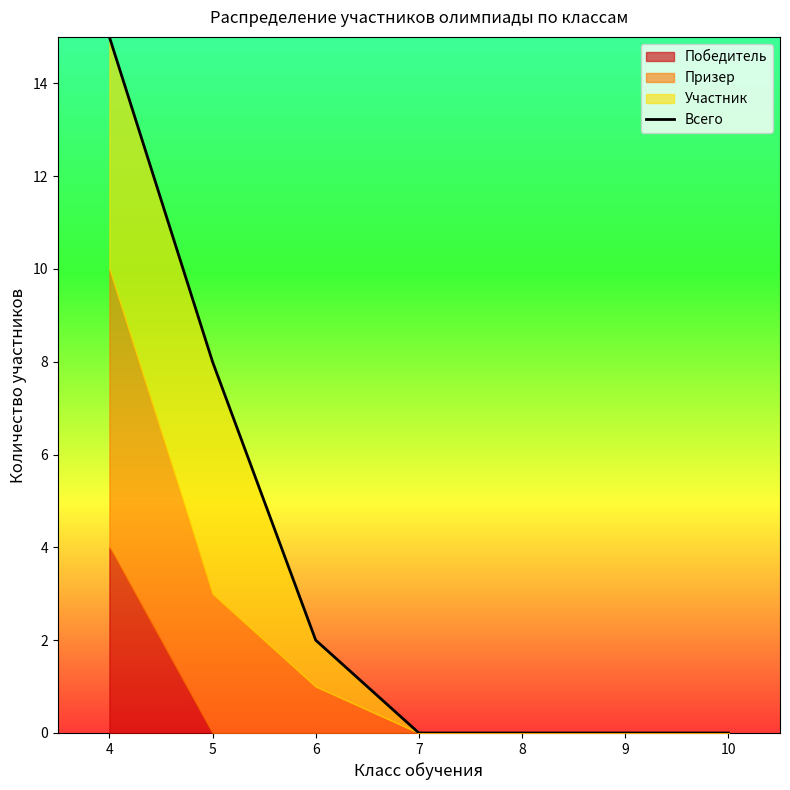

Rank the categories by value from highest to lowest.

4, 5, 6, 7, 8, 9, 10